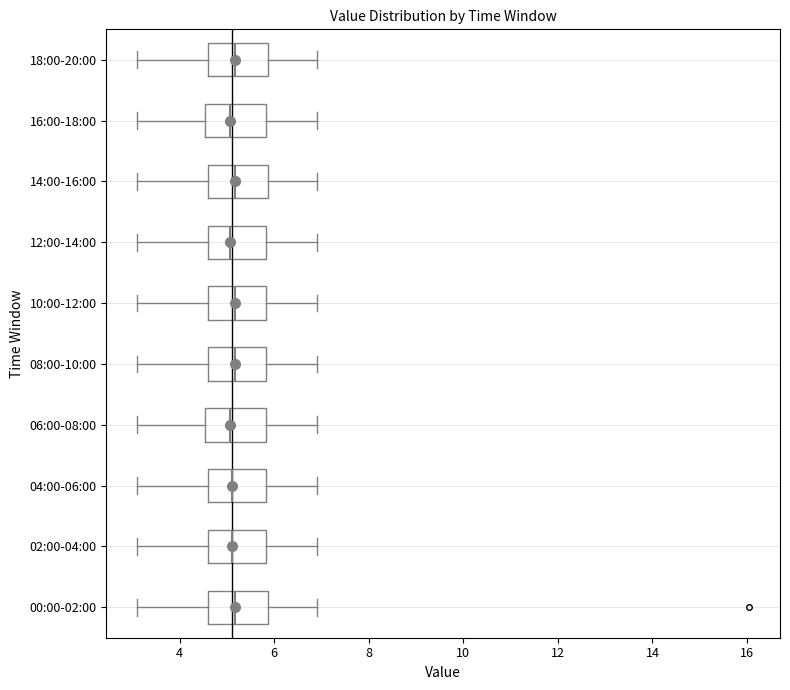

Reading bottom to top, transcribe this box plot: for each box, give where its median line is, the range the box spans, and where its two whiskers end, as read against the x-axis. The values are not printed on the chart, so give them approximately, as read against the axis.

00:00-02:00: median 5.2, box 4.6 to 5.8, whiskers 3.2 to 7.0
02:00-04:00: median 5.2, box 4.6 to 5.8, whiskers 3.2 to 7.0
04:00-06:00: median 5.2, box 4.6 to 5.8, whiskers 3.2 to 7.0
06:00-08:00: median 5.0, box 4.6 to 5.8, whiskers 3.2 to 7.0
08:00-10:00: median 5.2, box 4.6 to 5.8, whiskers 3.2 to 7.0
10:00-12:00: median 5.2, box 4.6 to 5.8, whiskers 3.2 to 7.0
12:00-14:00: median 5.0, box 4.6 to 5.8, whiskers 3.2 to 7.0
14:00-16:00: median 5.2, box 4.6 to 5.8, whiskers 3.2 to 7.0
16:00-18:00: median 5.0, box 4.6 to 5.8, whiskers 3.2 to 7.0
18:00-20:00: median 5.2, box 4.6 to 5.8, whiskers 3.2 to 7.0